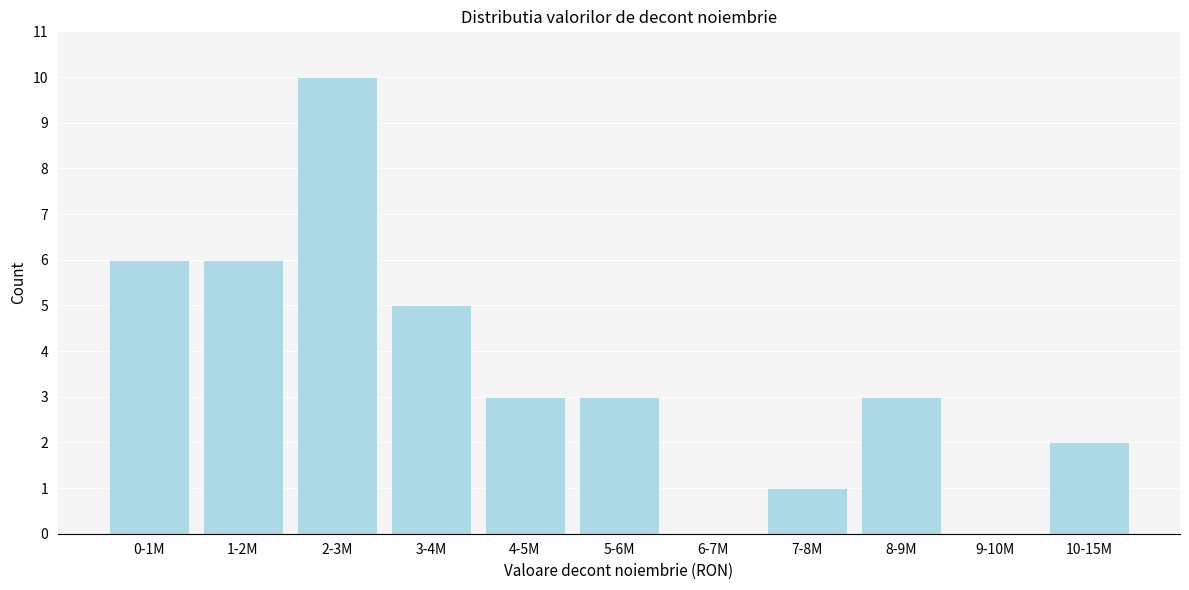

Reading left to right, what are all the values shown in this chart?

0-1M=6	1-2M=6	2-3M=10	3-4M=5	4-5M=3	5-6M=3	6-7M=0	7-8M=1	8-9M=3	9-10M=0	10-15M=2